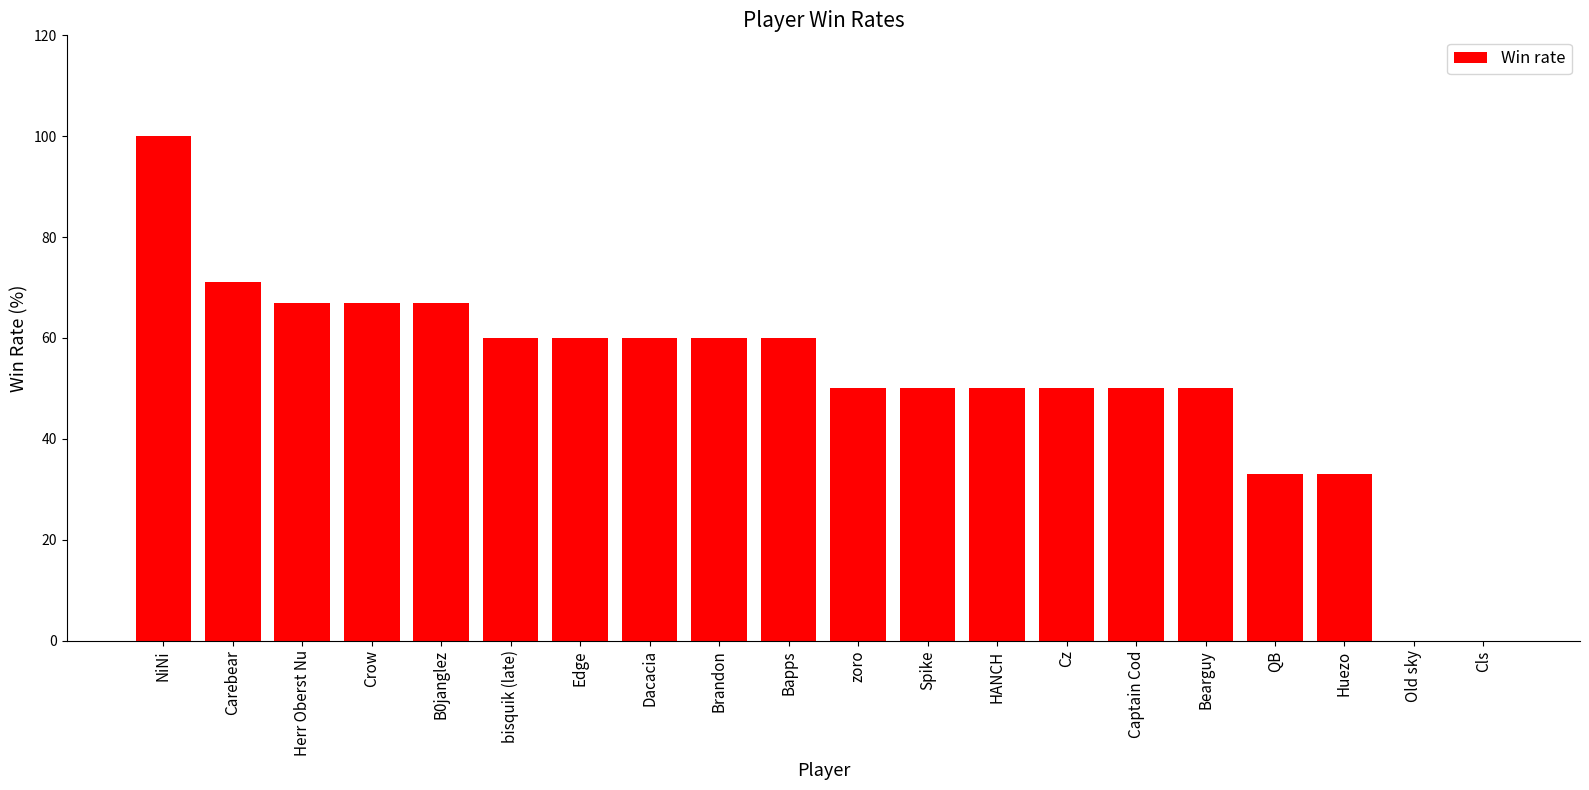

The value at bisquik (late) is 60. True or false?

True